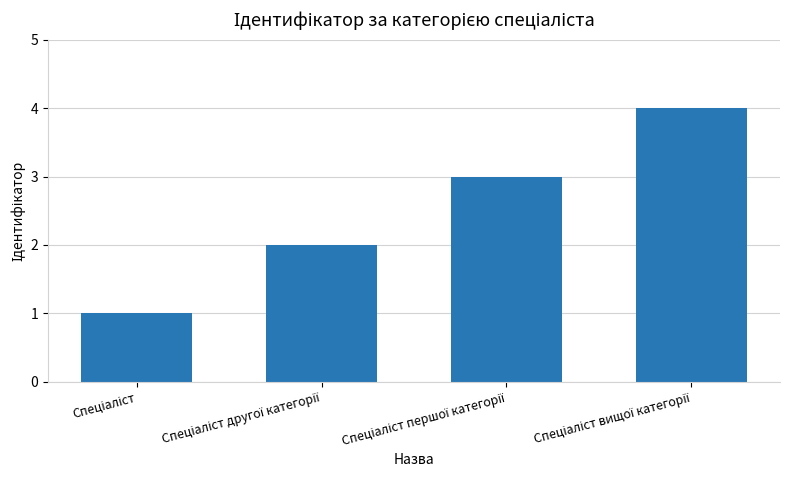

What is the maximum value shown in the chart?

4